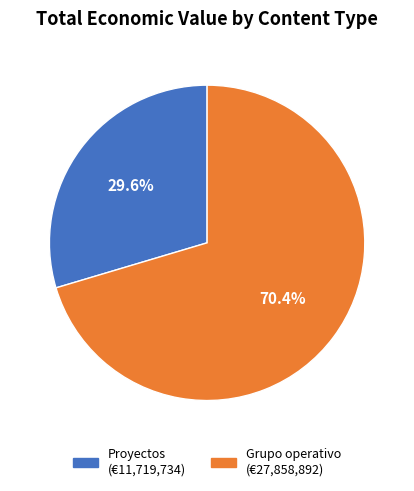

Is there any slice that represents more than half of the pie?

Yes